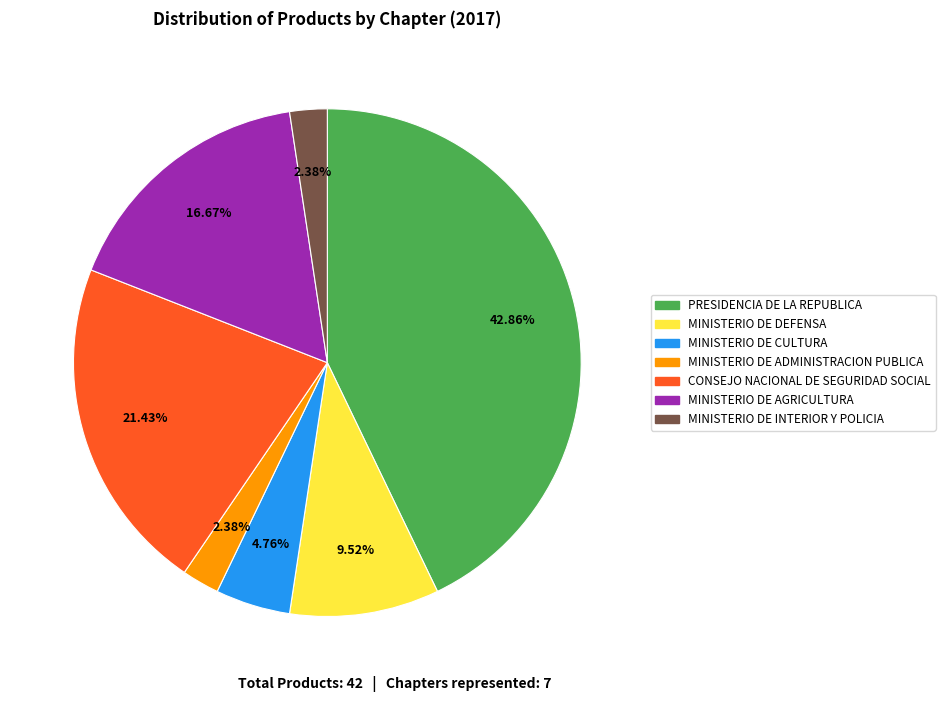

How many slices are in this pie chart?

7